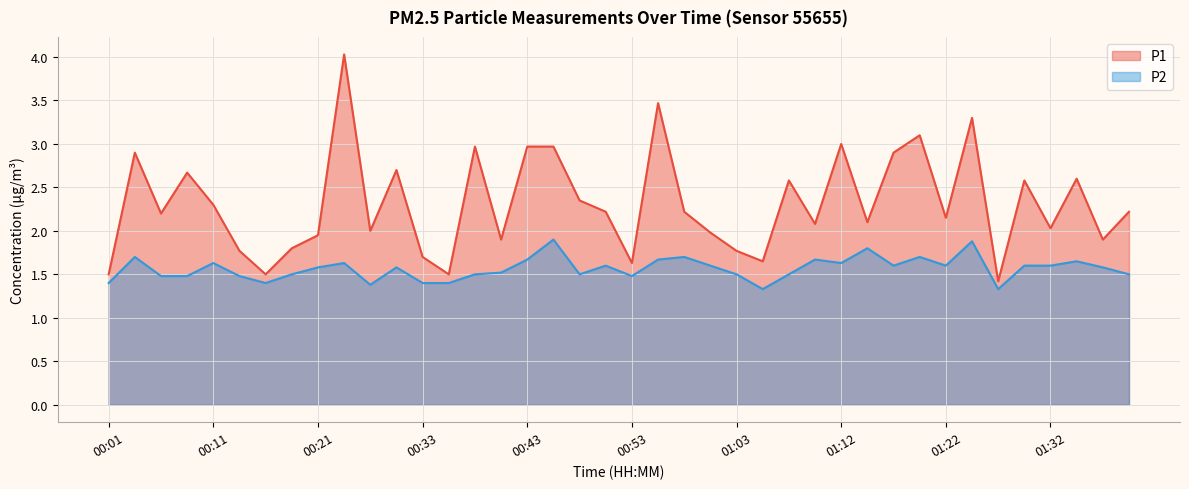

What is the label of the 30th point from the left?

01:15